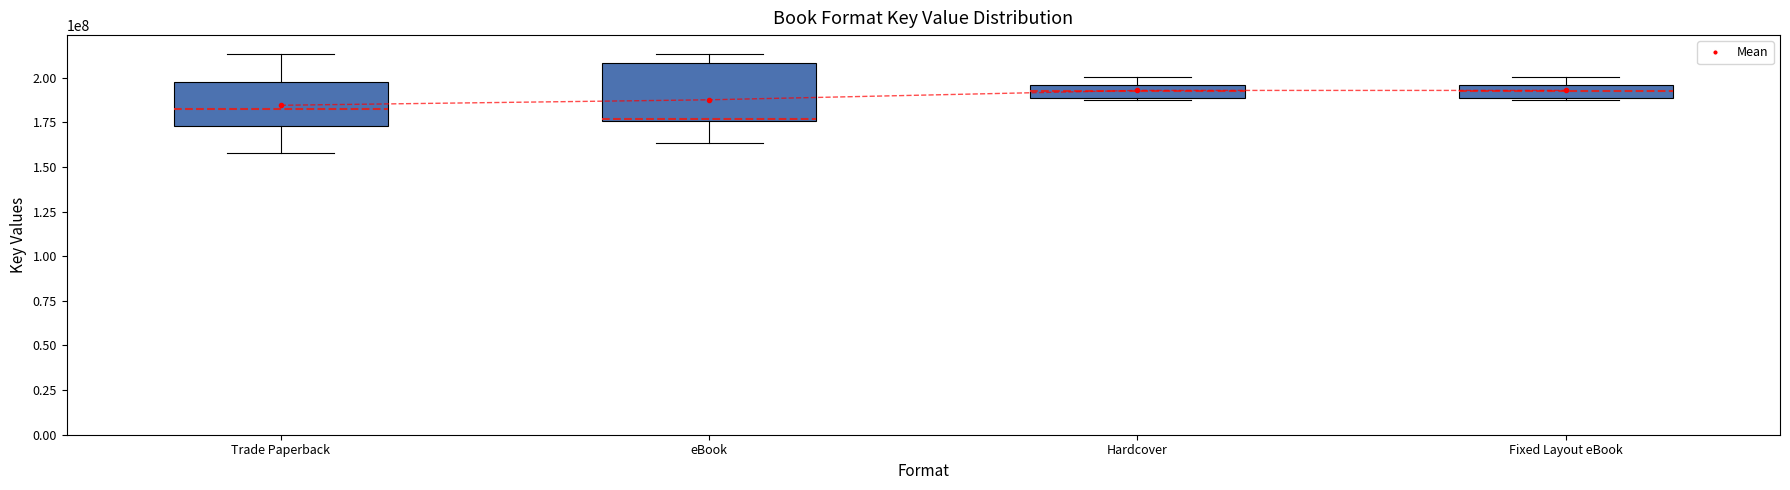

Is it true that the value at eBook is 187591102.6?

True